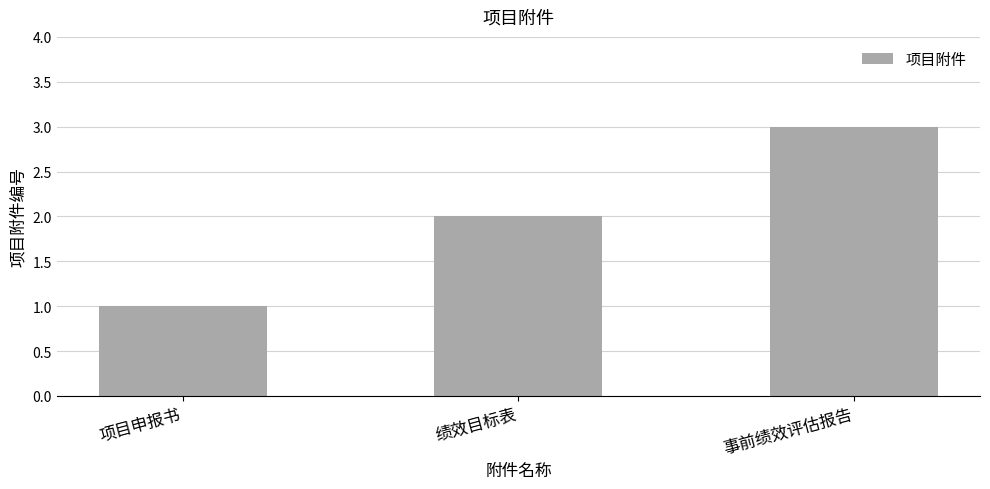

What is the value of the 1st bar from the left?

1